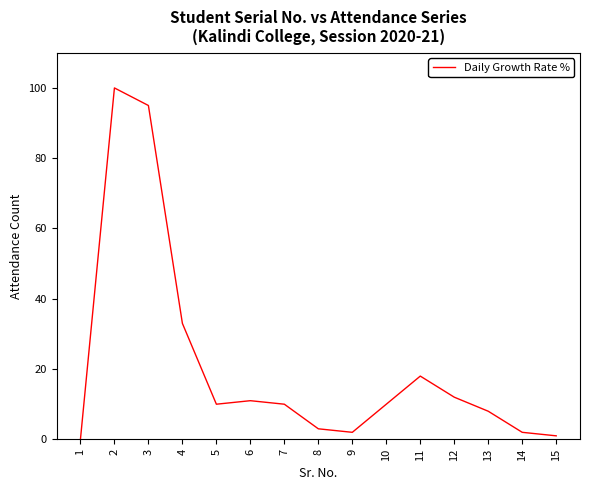

What value does the data have at 14?

2